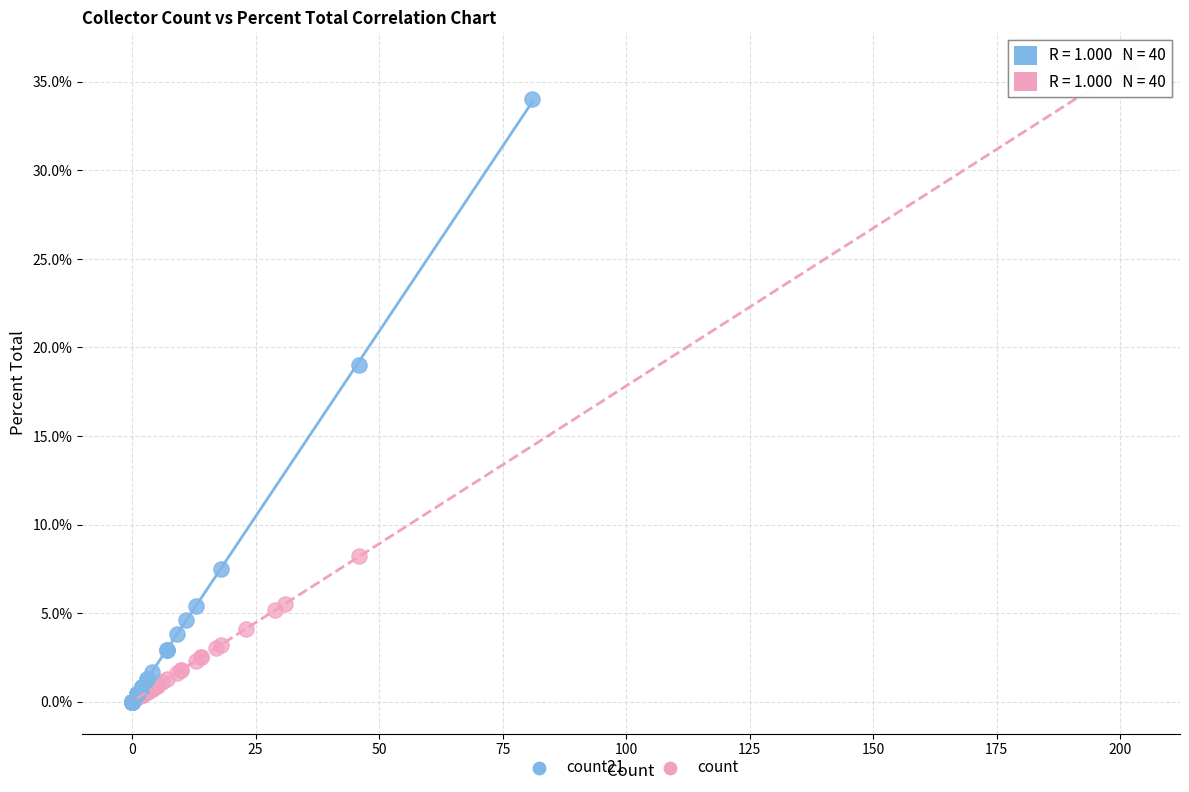

Which series has the largest Y range (max minus min)?

count